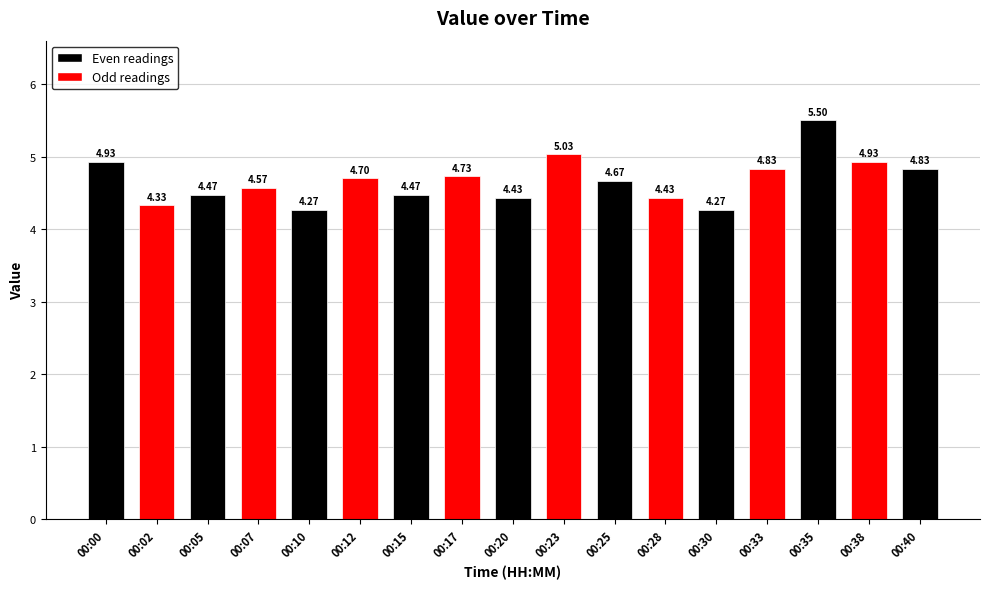

What is the average value?

4.7